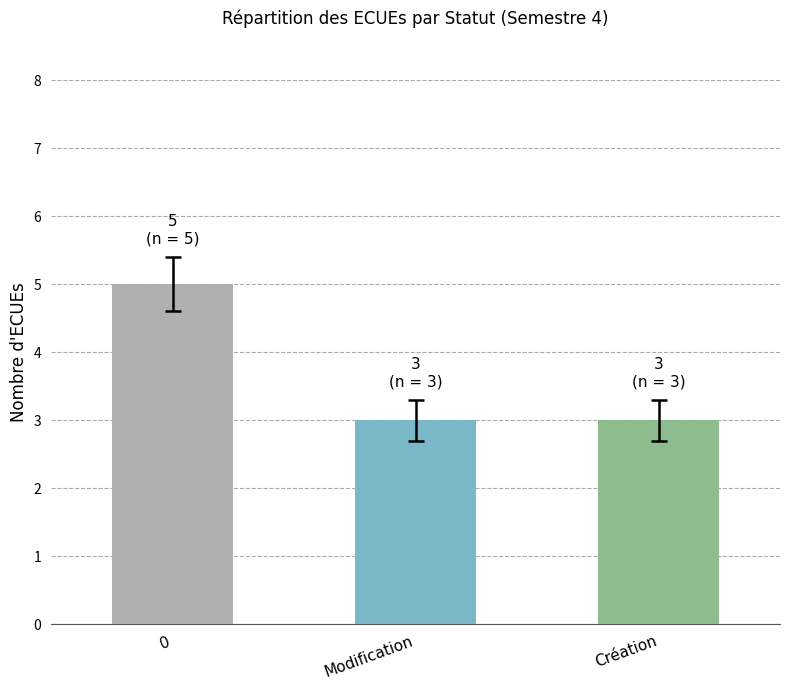

How many data points does each series have?

3